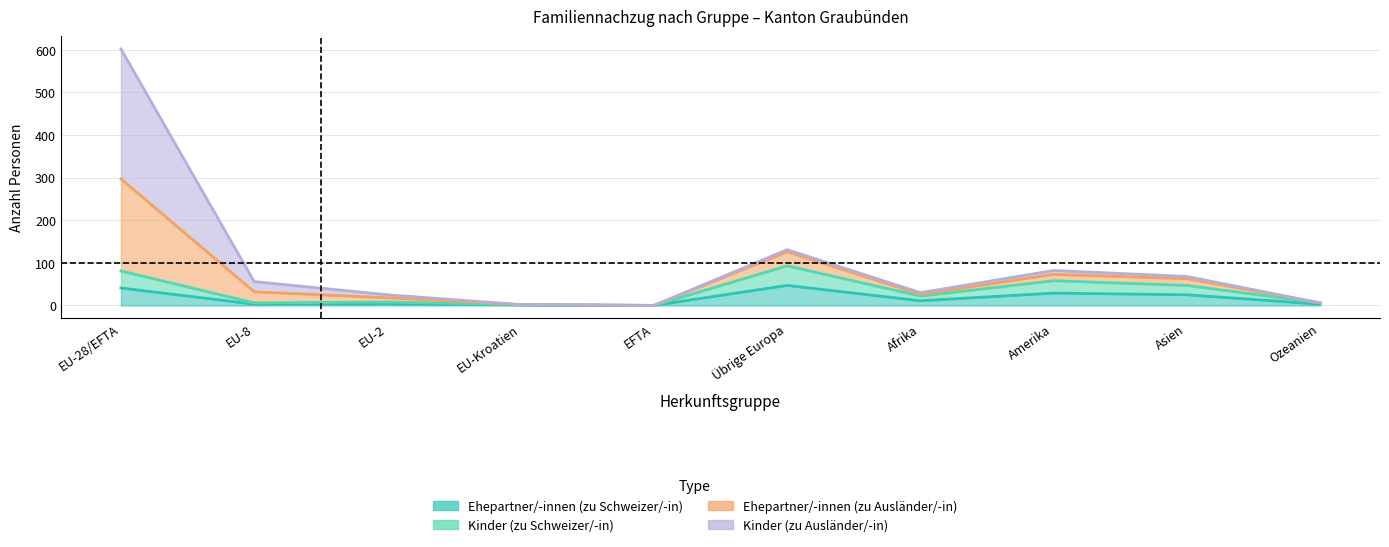

True or false: Kinder (zu Schweizer/-in) has more than 1 interior local peaks.

True